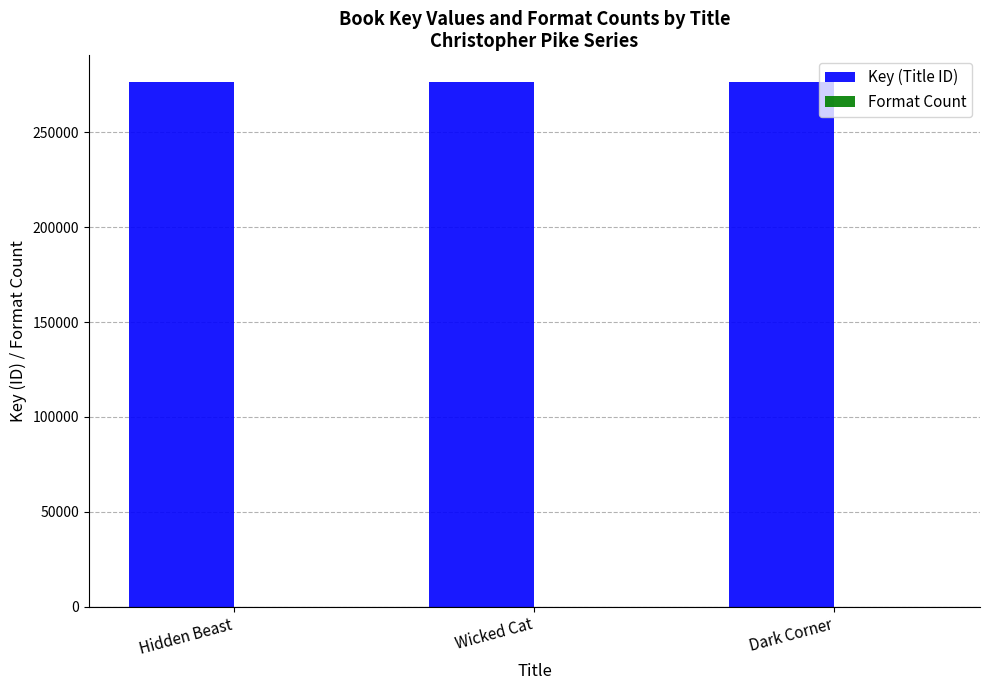

Is it true that Key (Title ID) equals 276789 at Wicked Cat?

True